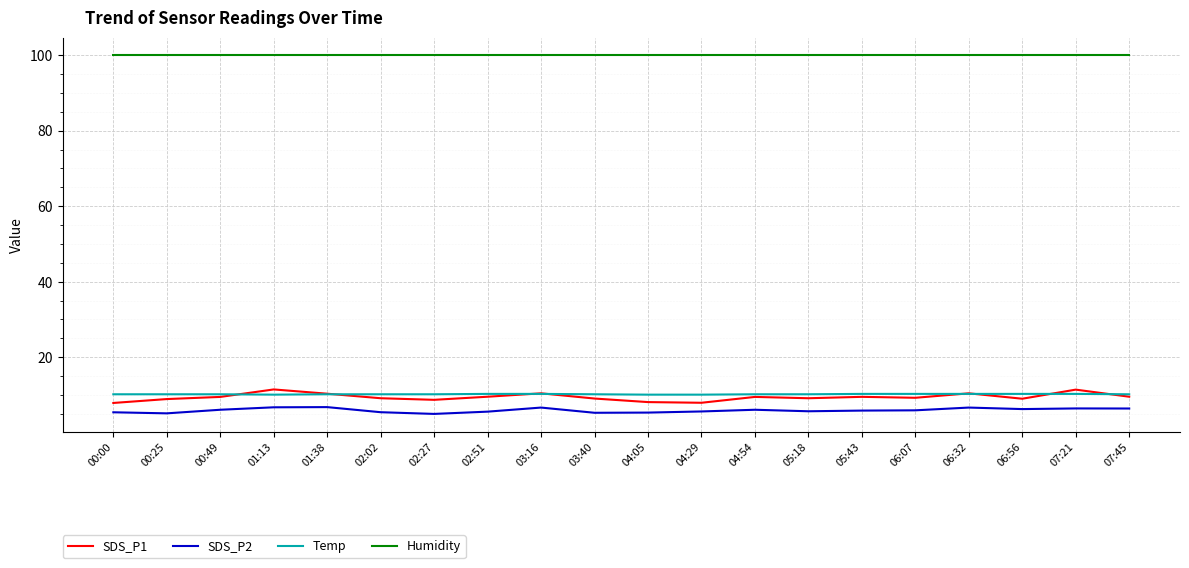

At how many categories does at least one series exceed 70?

20